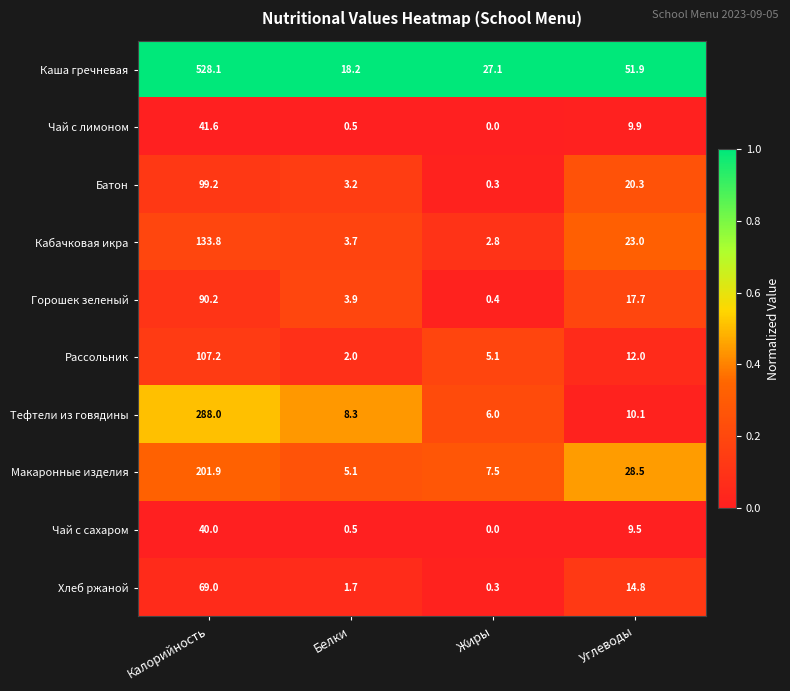

At how many categories does at least one series exceed 25?

3